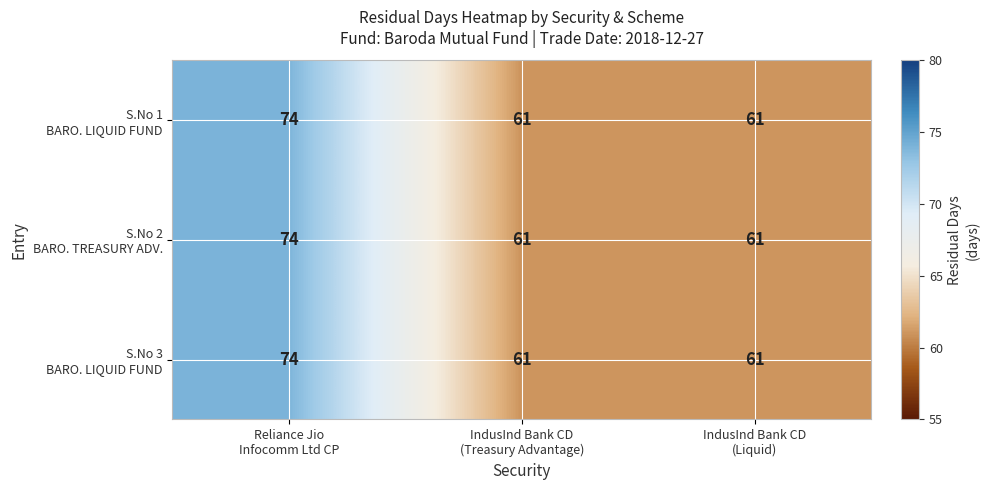

How many series are shown in this chart?

3